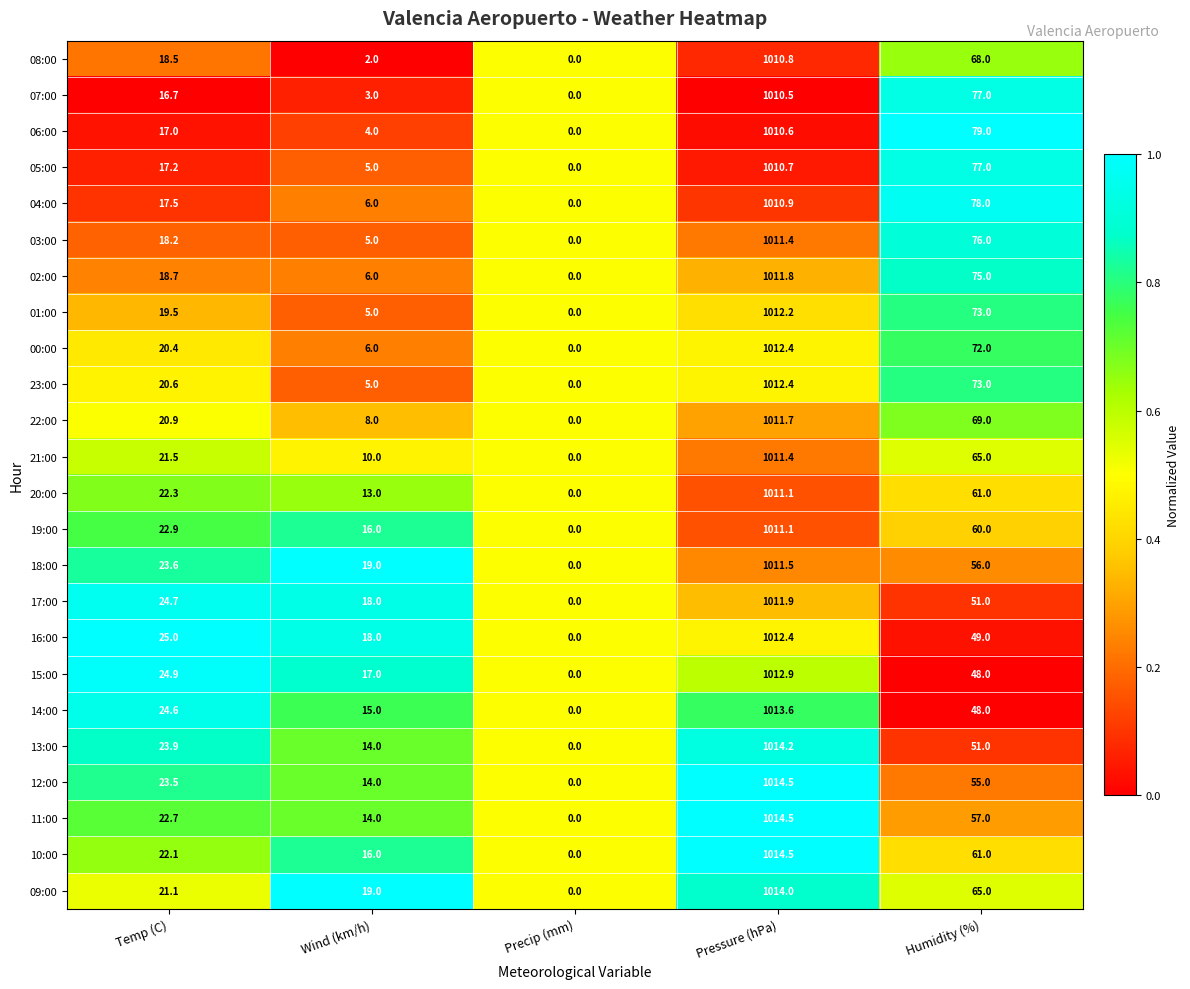

At which category does the chart reach its minimum across all series?

Precip (mm)